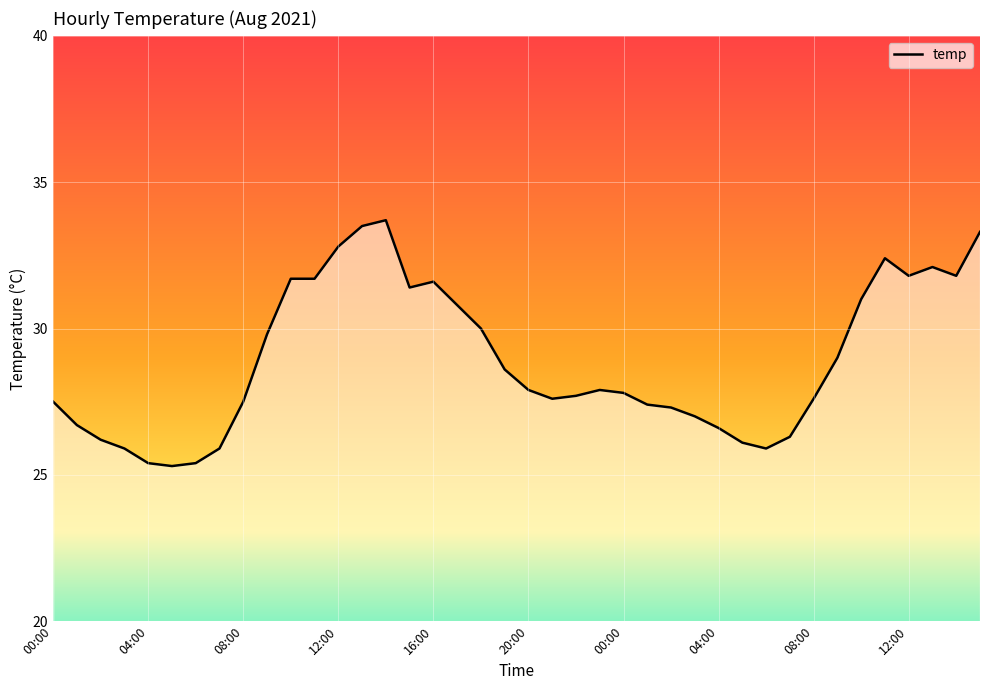

Which category has the highest value across all series?

14